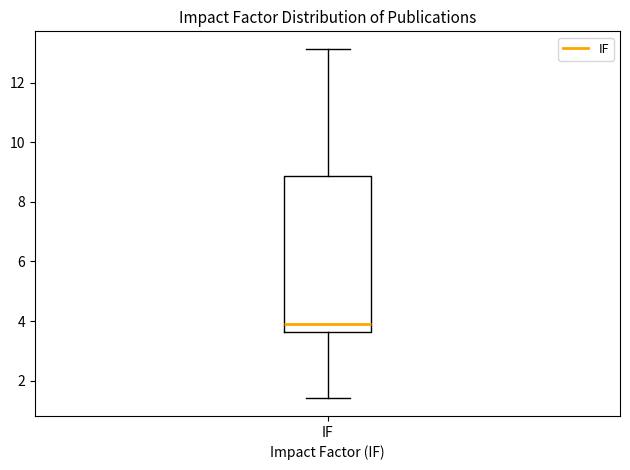

Transcribe this box plot: give where the median line is, the range the box spans, and where the two whiskers end, as read against the y-axis. The values are not printed on the chart, so give them approximately, as read against the axis.

median 4.0, box 3.6 to 8.8, whiskers 1.4 to 13.2